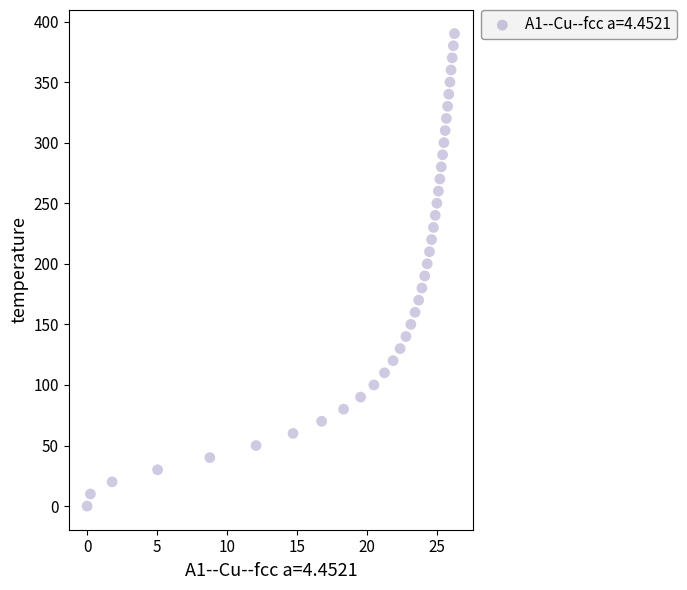

What is the range of Y values (max minus min)?

390